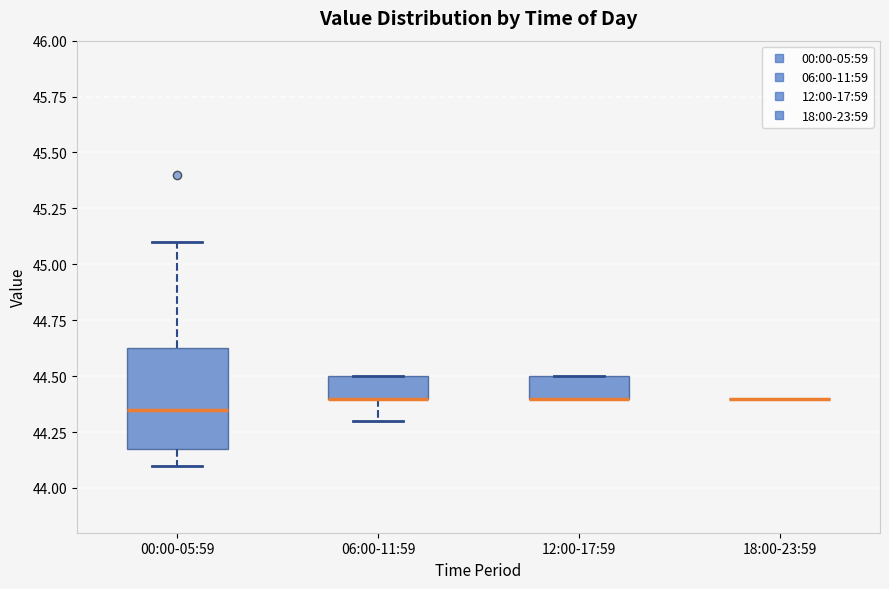

Reading left to right, transcribe this box plot: for each box, give where its median line is, the range the box spans, and where its two whiskers end, as read against the y-axis. The values are not printed on the chart, so give them approximately, as read against the axis.

00:00-05:59: median 44.35, box 44.20 to 44.65, whiskers 44.10 to 45.10
06:00-11:59: median 44.40 (drawn on the box's lower edge), box 44.40 to 44.50, whiskers 44.30 to 44.50
12:00-17:59: median 44.40 (drawn on the box's lower edge), box 44.40 to 44.50, whiskers 44.40 to 44.50
18:00-23:59: box collapsed to a line at 44.40, whiskers 44.40 to 44.40